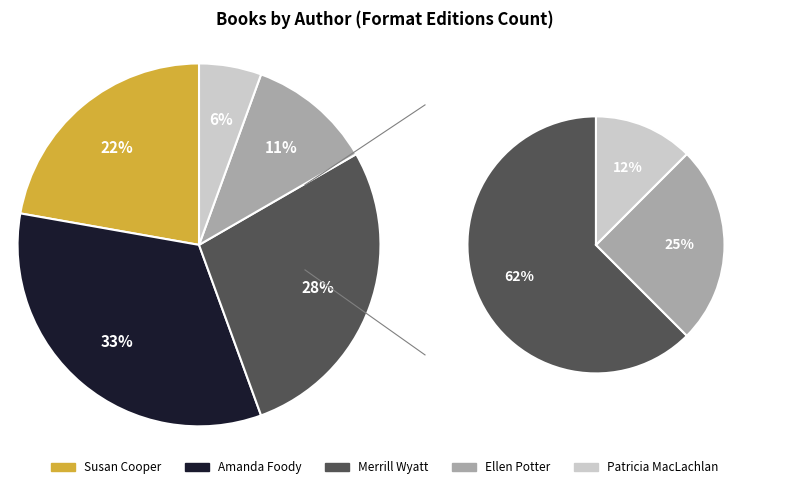

What percentage is the Merrill Wyatt (179452272) slice, to the nearest percent?

28%